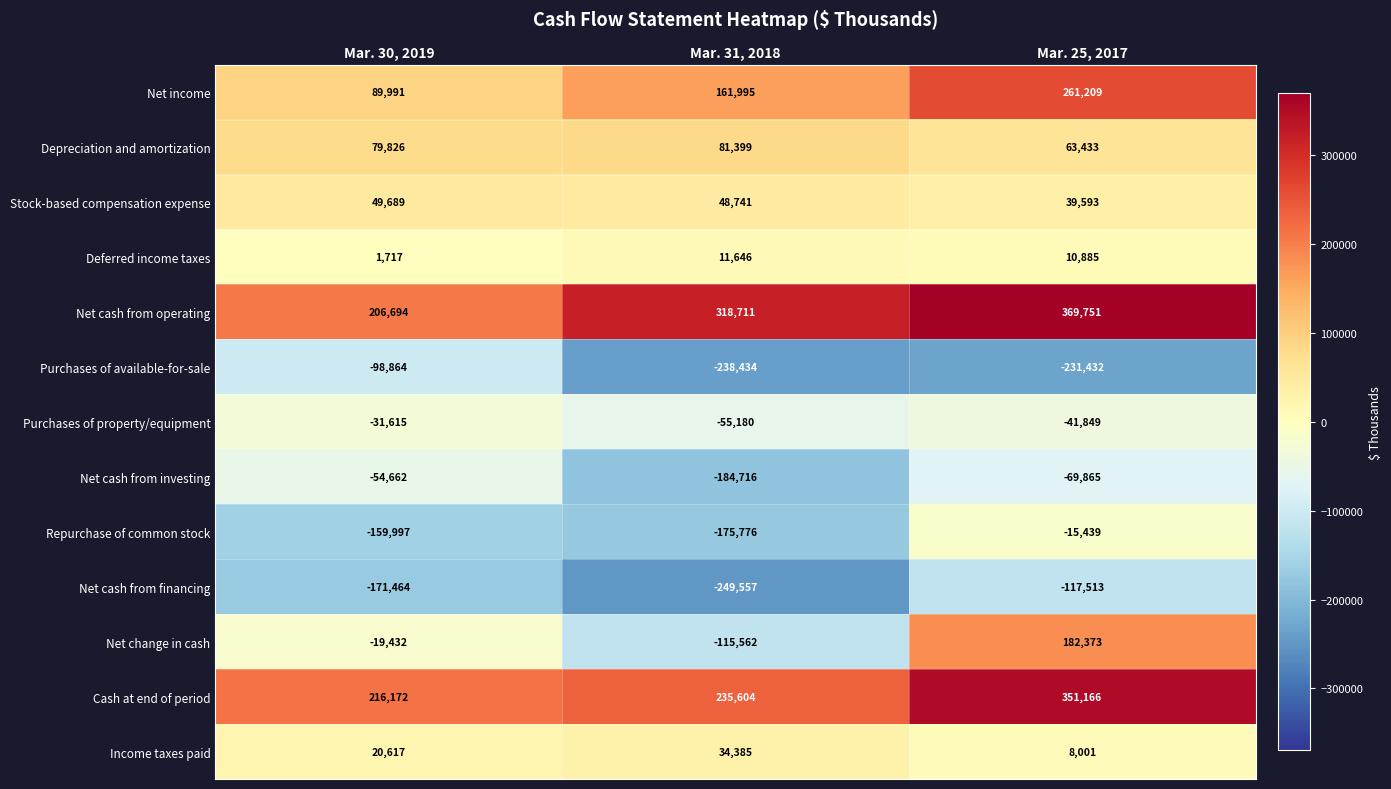

What is the difference between the maximum and minimum values in the Purchases of available-for-sale series?

139570